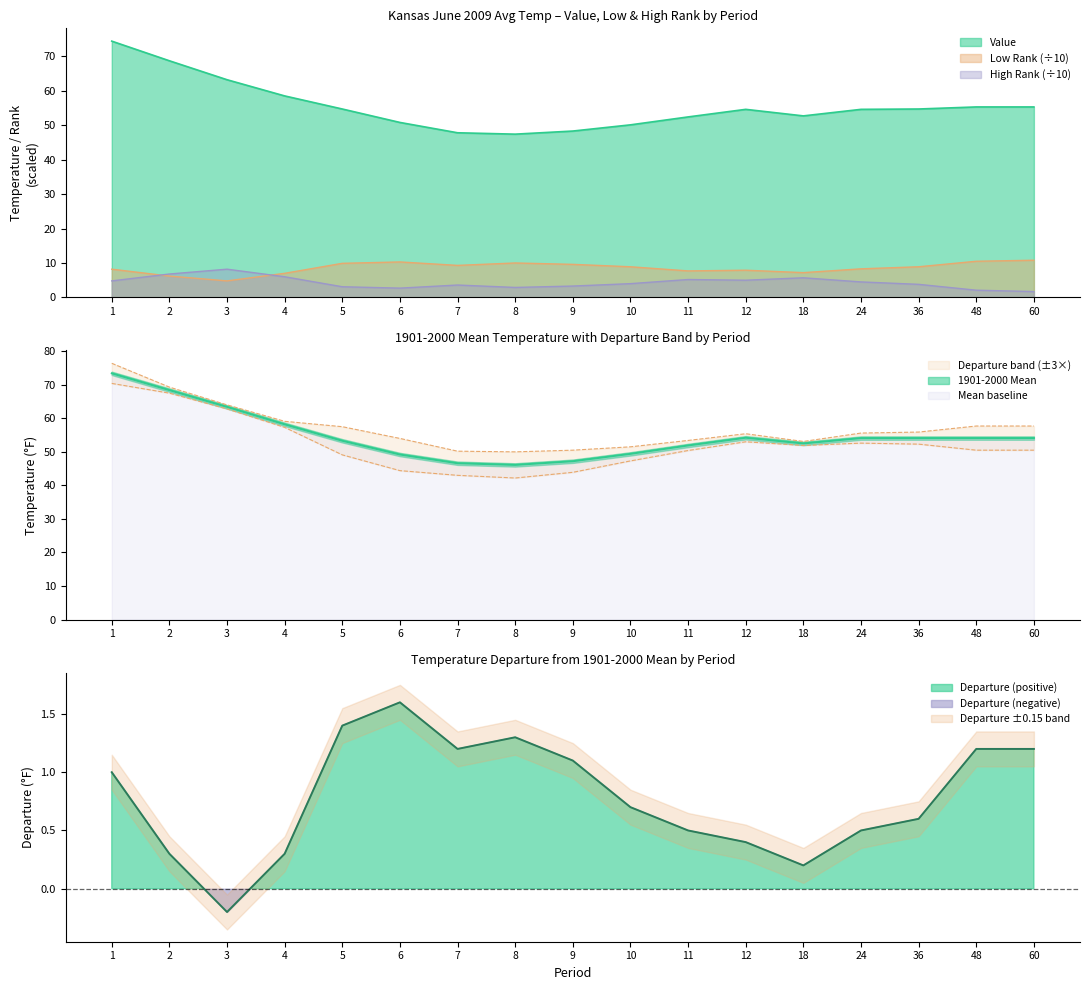

In Departure, how many points are higher than both neighbors (excluding endpoints)?

2